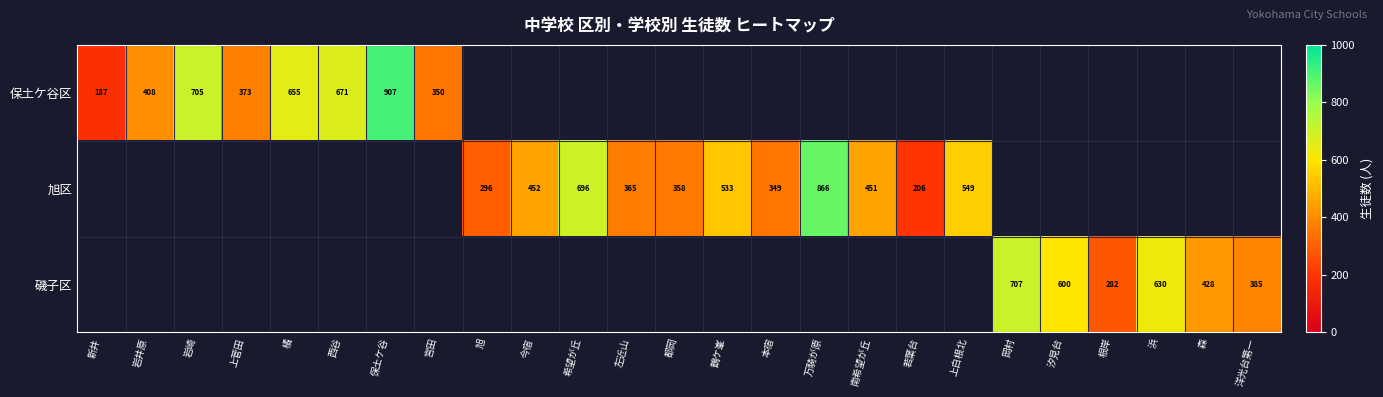

What is the smallest value displayed?

187.0